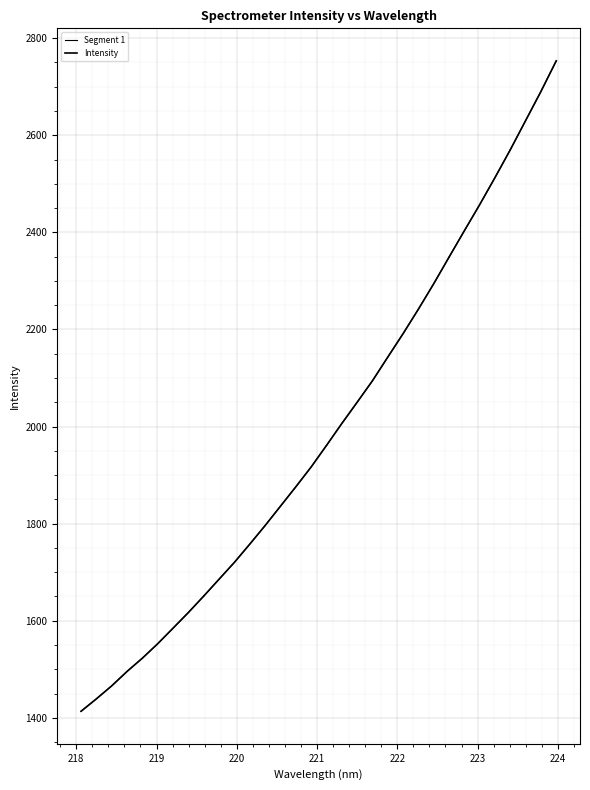

What is the difference between the maximum and minimum values?

1339.9